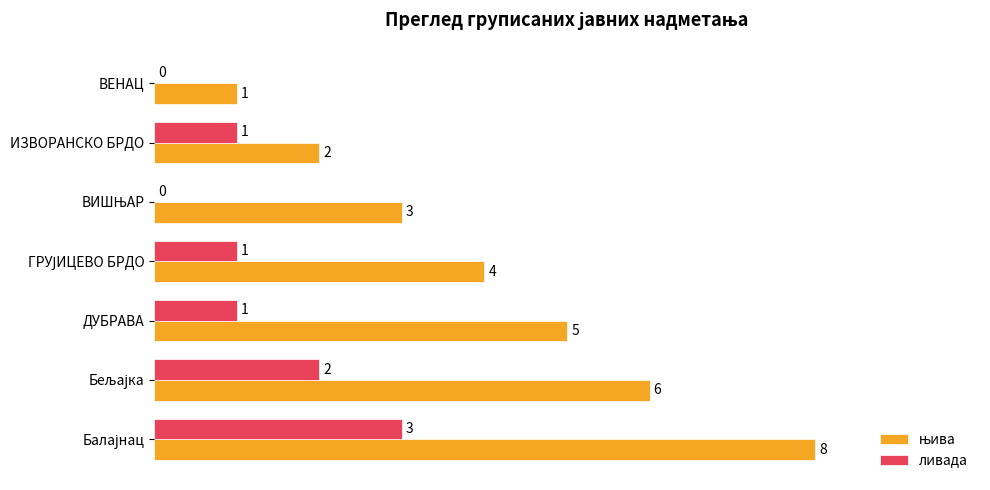

How many ливада values are between 0 and 2?

6